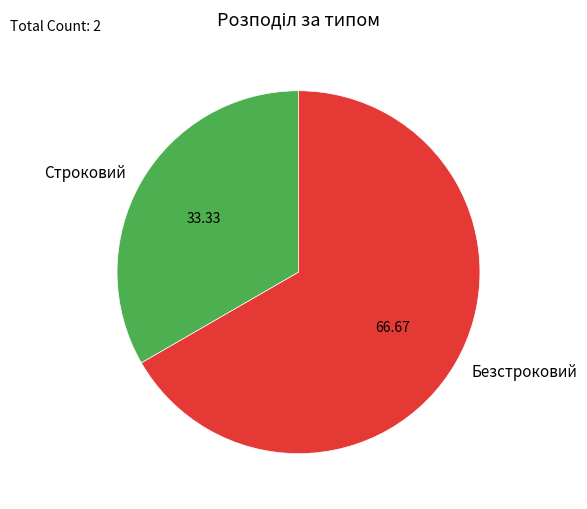

The Строковий slice represents 43% of the pie. True or false?

False